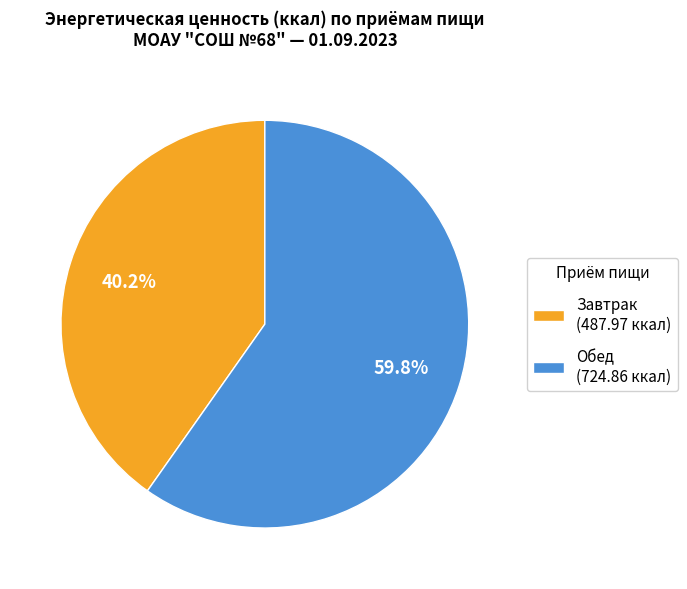

What is the largest slice in the pie chart?

Обед